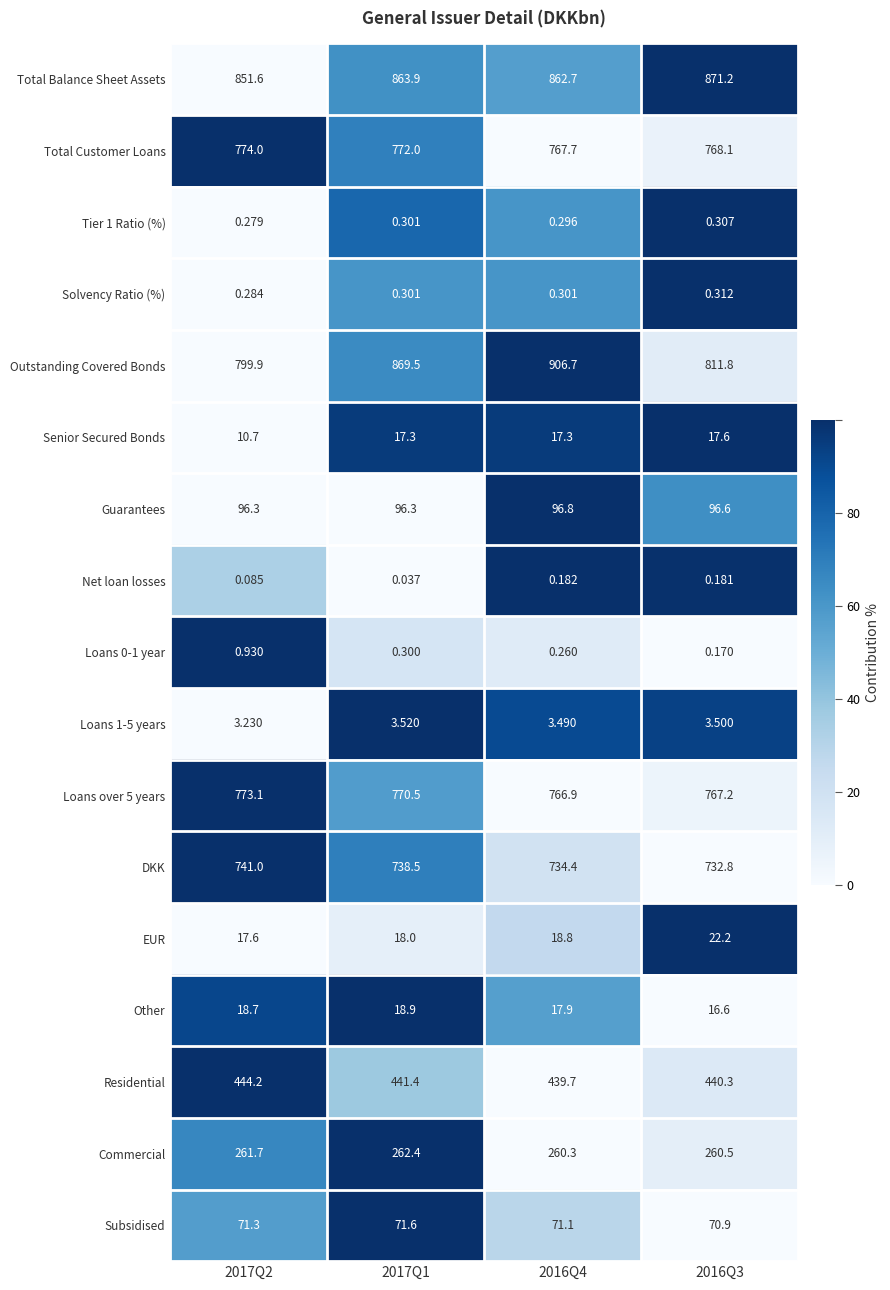

How many data points in Senior Secured Bonds are above 17?

3